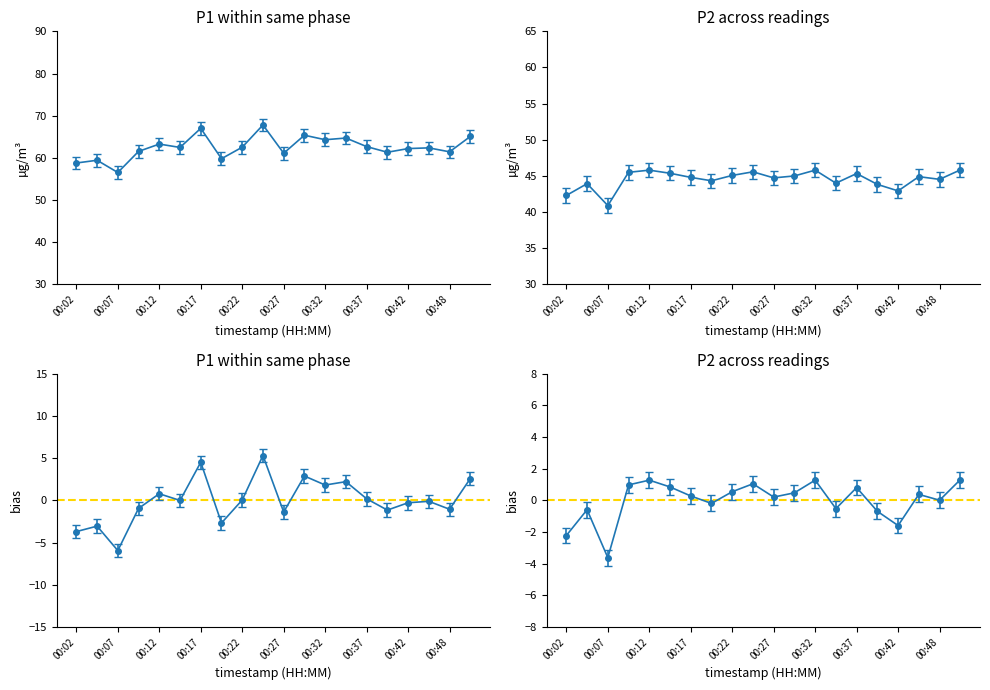

True or false: P2 and P1 intersect in this chart.

False